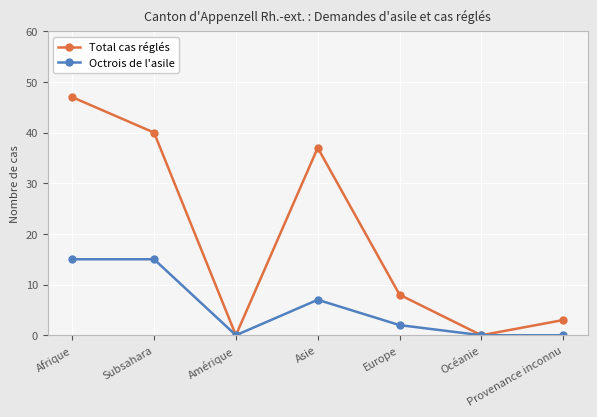

Which series has the largest range (max minus min)?

Total cas réglés